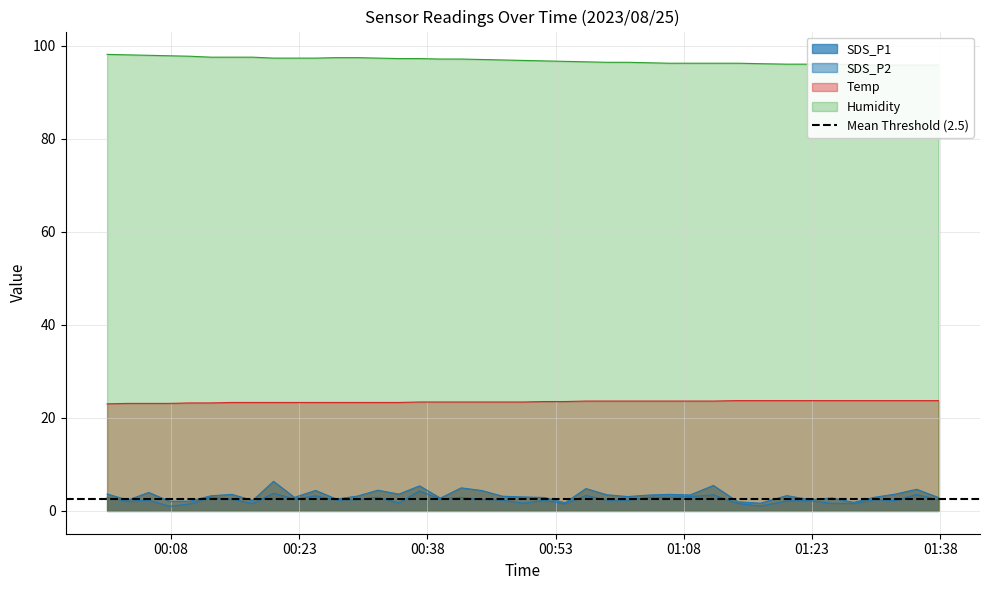

What position from the right is 2023/08/25 00:46:48?

21